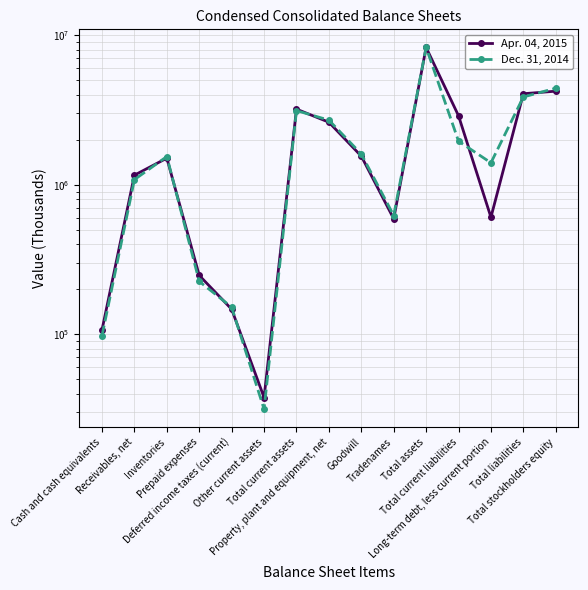

In Apr. 04, 2015, how many points are higher than both neighbors (excluding endpoints)?

3